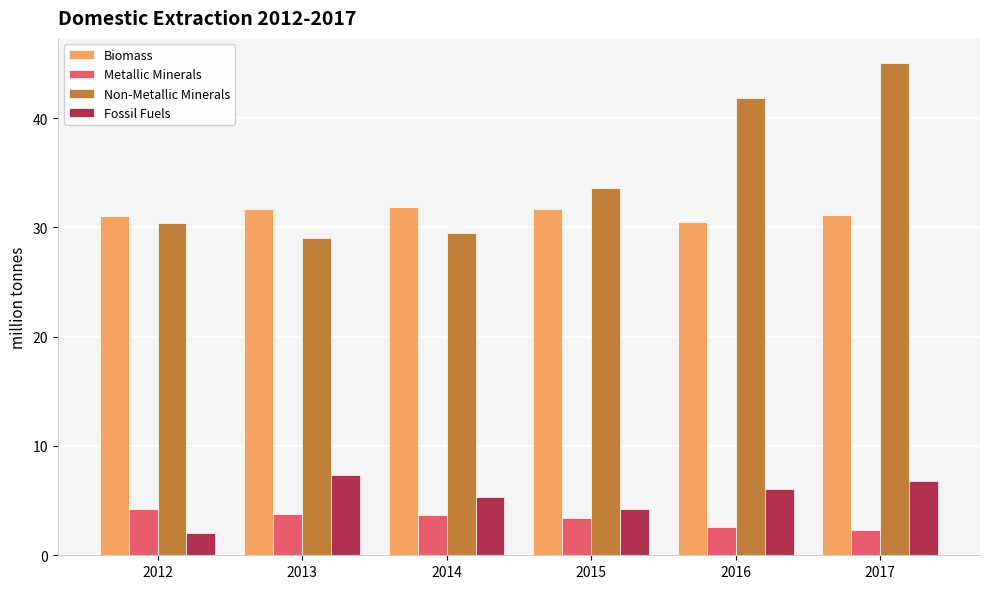

At which label is Fossil Fuels closest to 4?

2015